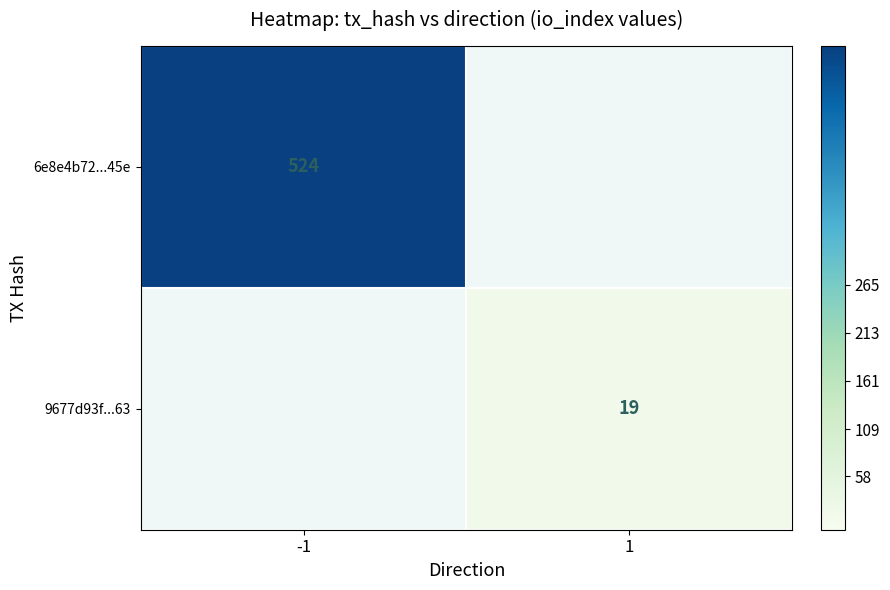

The 6e8e4b72...45e series shows 228 at -1. True or false?

False